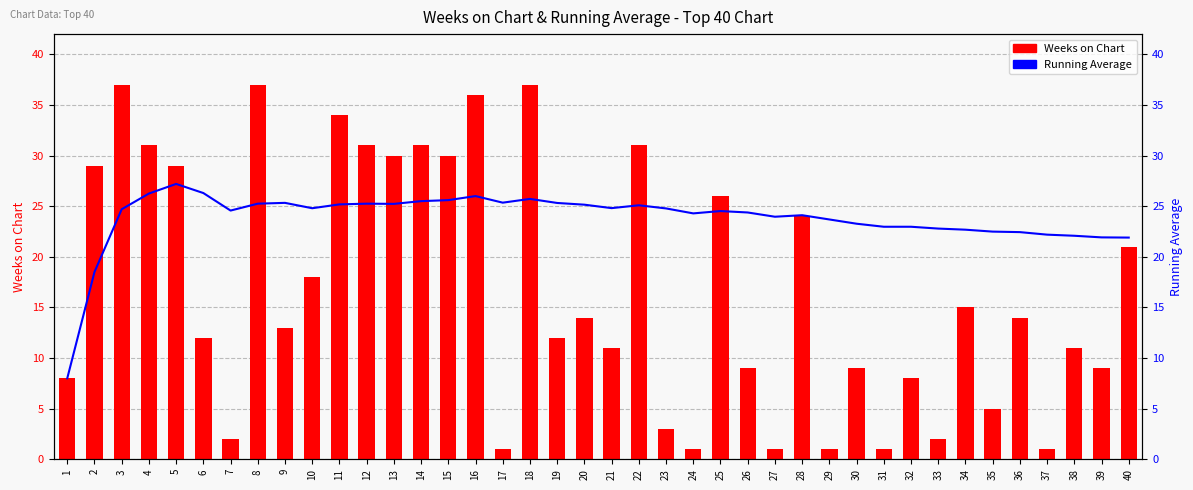

Rank the categories by Running Average value from lowest to highest.

1, 2, 40, 39, 38, 37, 36, 35, 34, 33, 31, 32, 30, 29, 27, 28, 24, 26, 25, 7, 3, 23, 10, 21, 22, 20, 11, 13, 8, 12, 19, 9, 17, 14, 15, 18, 16, 4, 6, 5